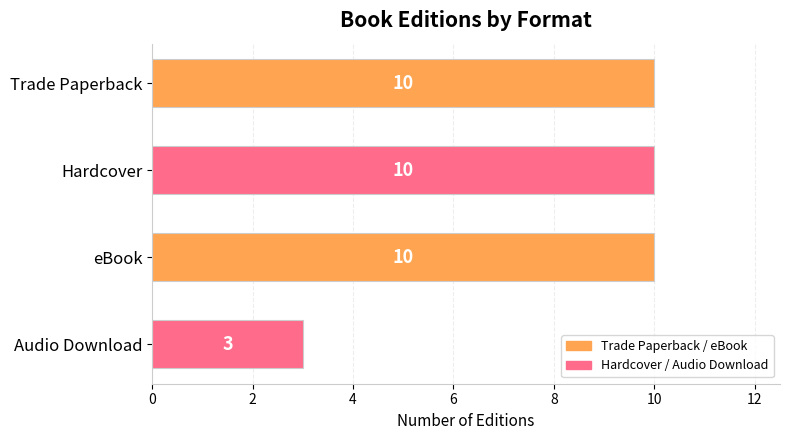

What is the difference between the values at Trade Paperback and Audio Download?

7